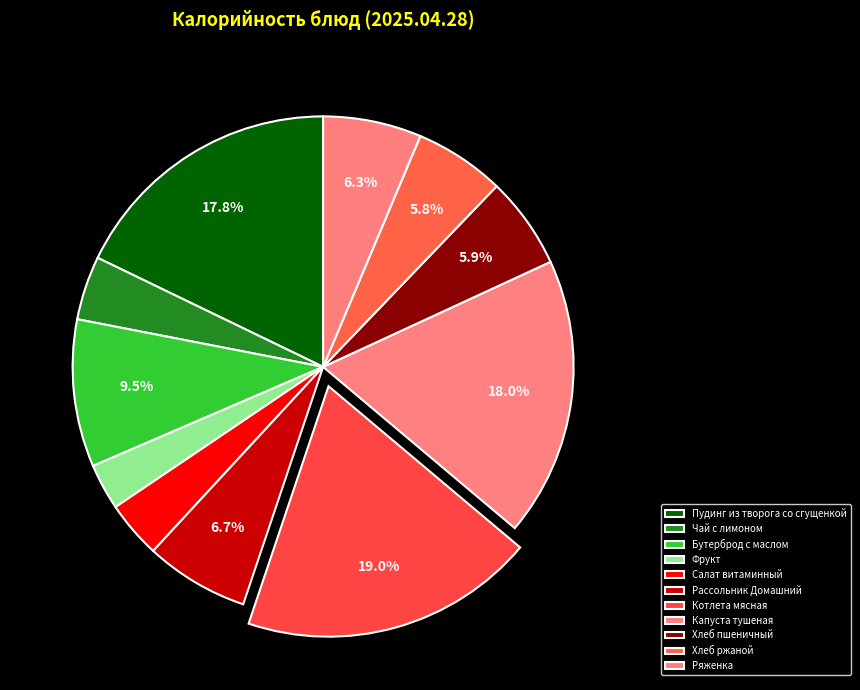

How many segments does this pie chart have?

11